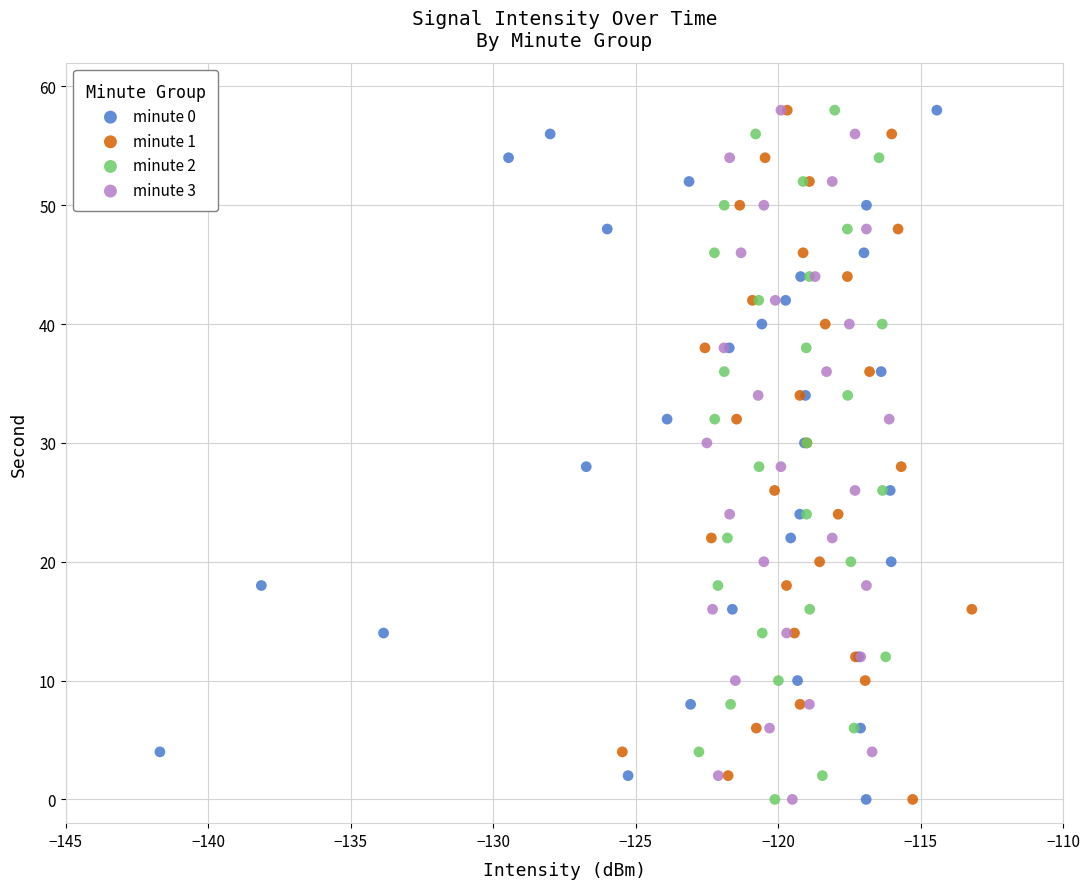

What are all the series names shown in the legend?

minute 0, minute 1, minute 2, minute 3